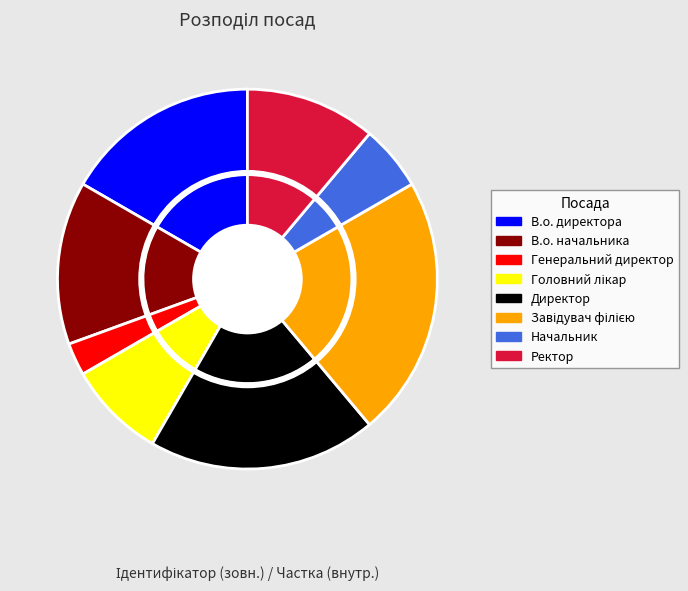

Count the number of slices in the pie.

8